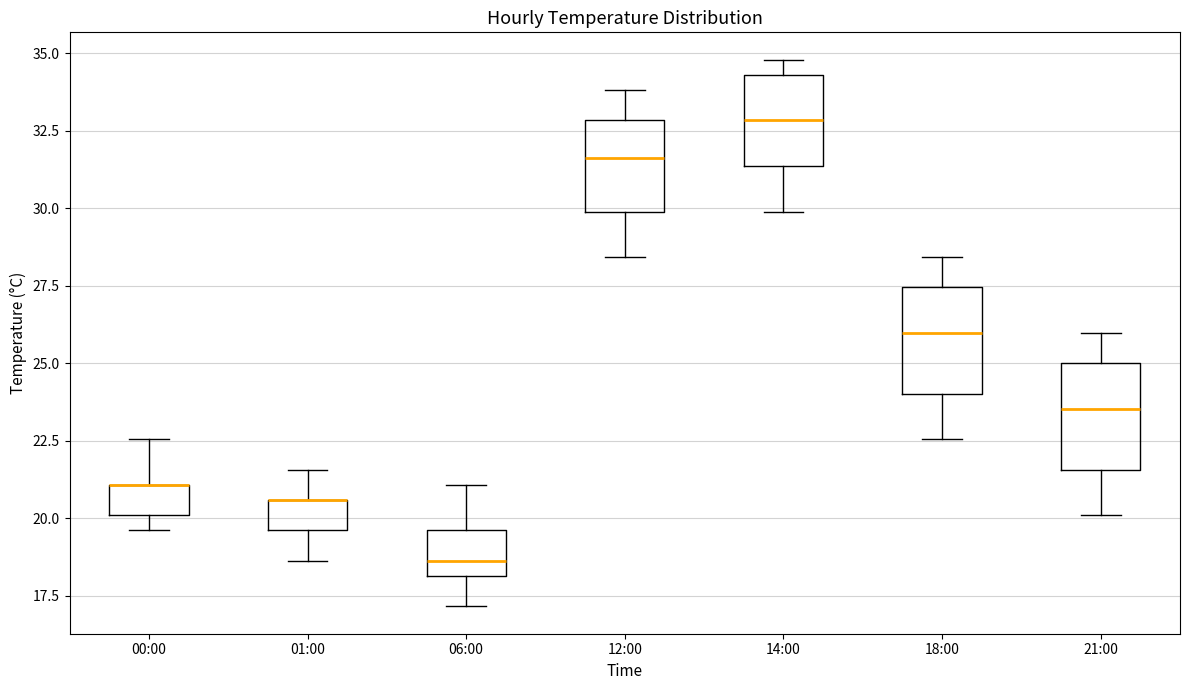

Reading left to right, transcribe this box plot: for each box, give where its median line is, the range the box spans, and where its two whiskers end, as read against the y-axis. The values are not printed on the chart, so give them approximately, as read against the axis.

00:00: median 21.0 (drawn on the box's upper edge), box 20.0 to 21.0, whiskers 19.5 to 22.5
01:00: median 20.5 (drawn on the box's upper edge), box 19.5 to 20.5, whiskers 18.5 to 21.5
06:00: median 18.5, box 18.0 to 19.5, whiskers 17.0 to 21.0
12:00: median 31.5, box 30.0 to 33.0, whiskers 28.5 to 34.0
14:00: median 33.0, box 31.5 to 34.5, whiskers 30.0 to 35.0
18:00: median 26.0, box 24.0 to 27.5, whiskers 22.5 to 28.5
21:00: median 23.5, box 21.5 to 25.0, whiskers 20.0 to 26.0